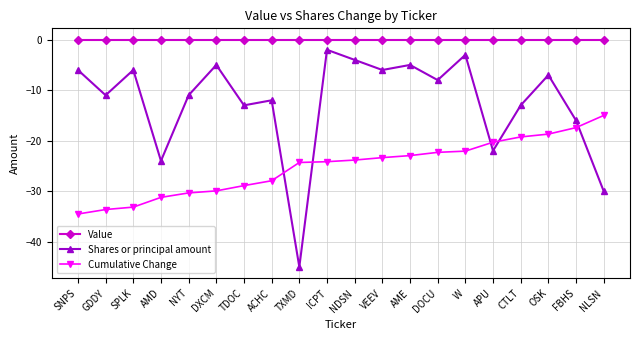

Does the chart display data point markers on the line(s)?

Yes